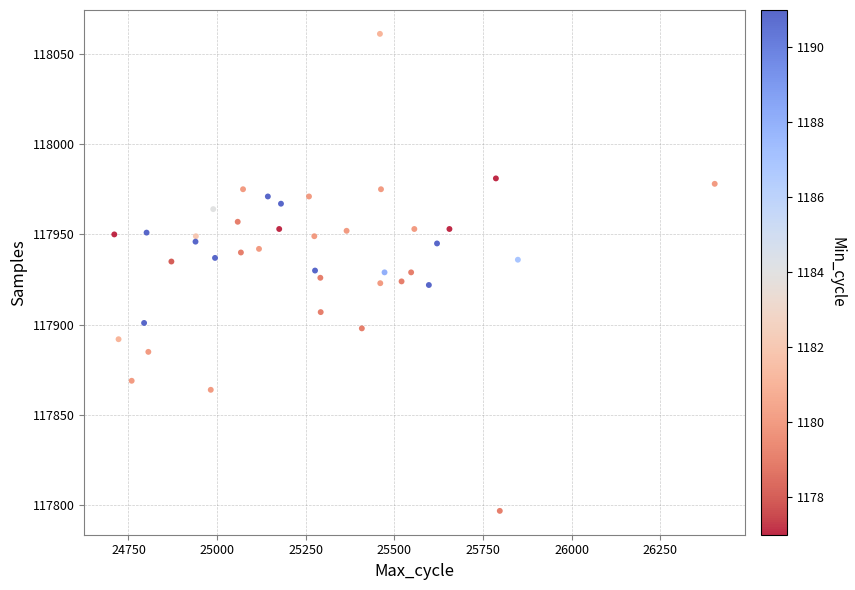

What is the range of Y values (max minus min)?

264